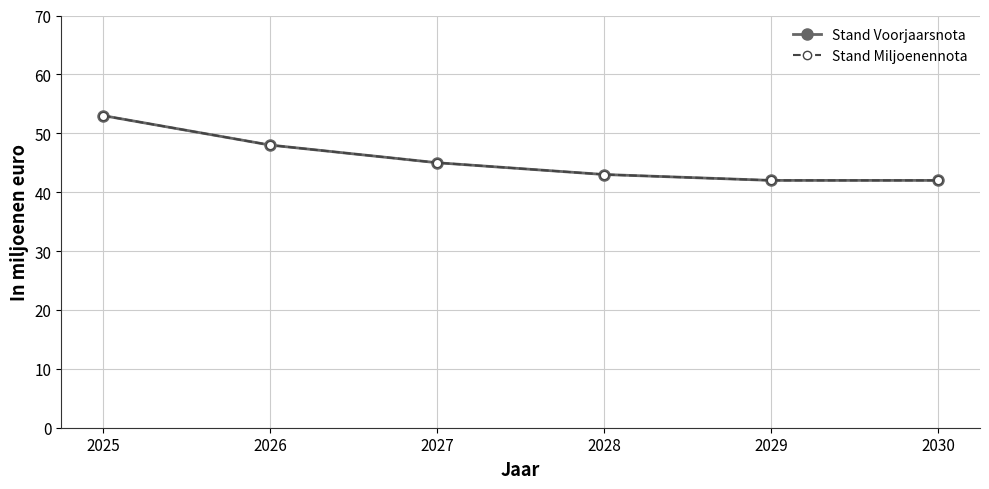

What is the greatest value displayed?

53